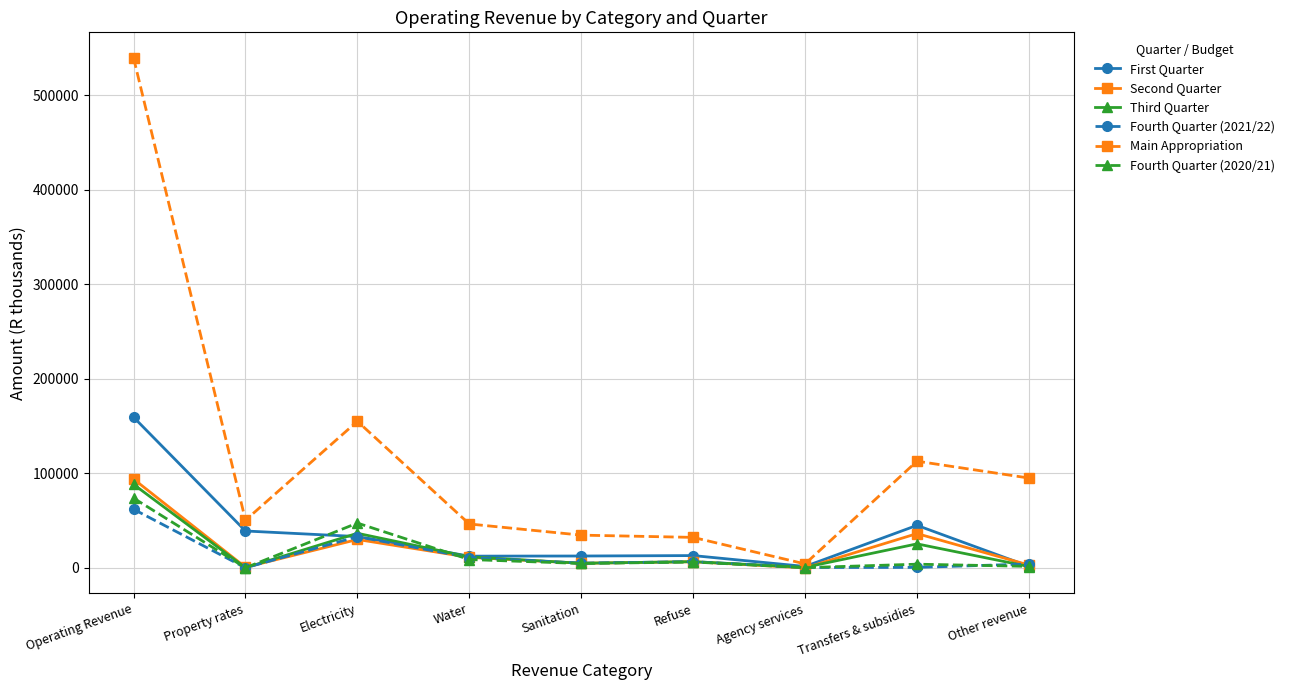

At which label is Fourth Quarter (2020/21) closest to 36836?

Electricity